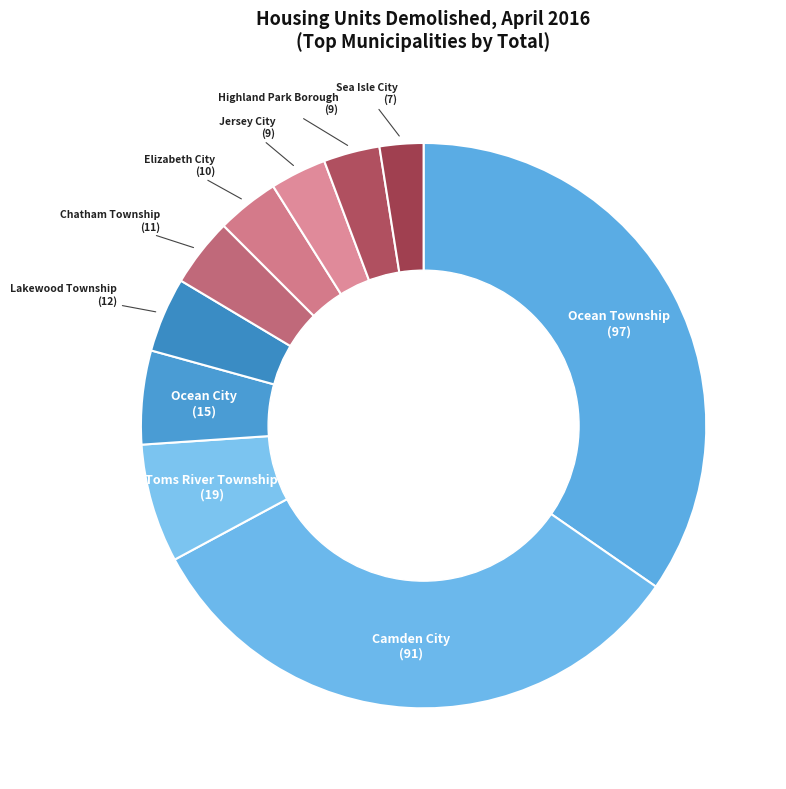

Does any single category account for the majority?

No